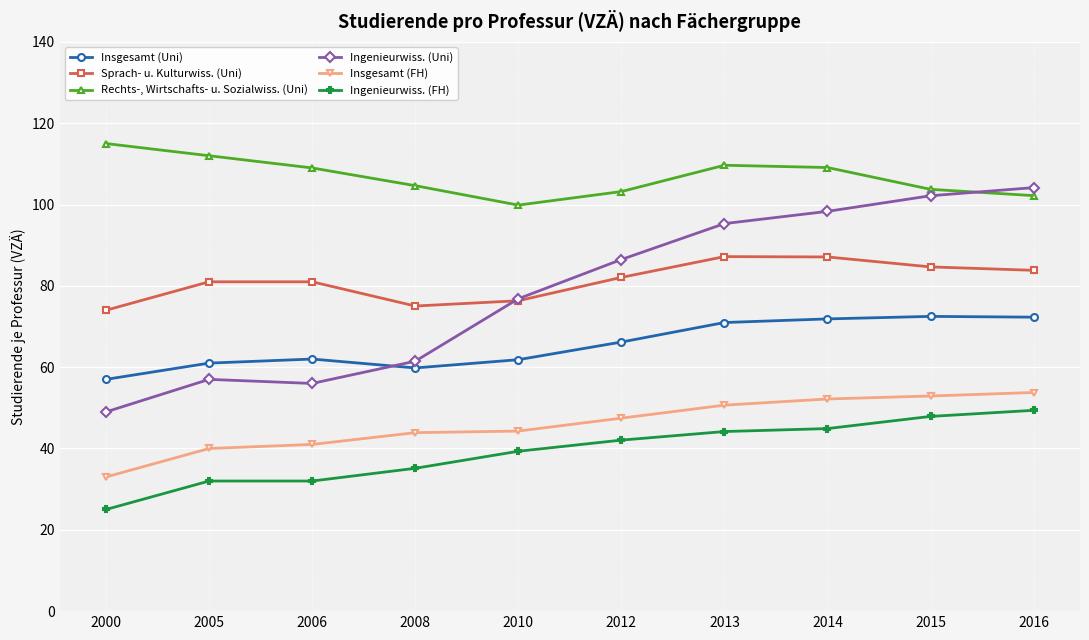

What is the approximate value of Insgesamt (Uni) at 2014?

71.9